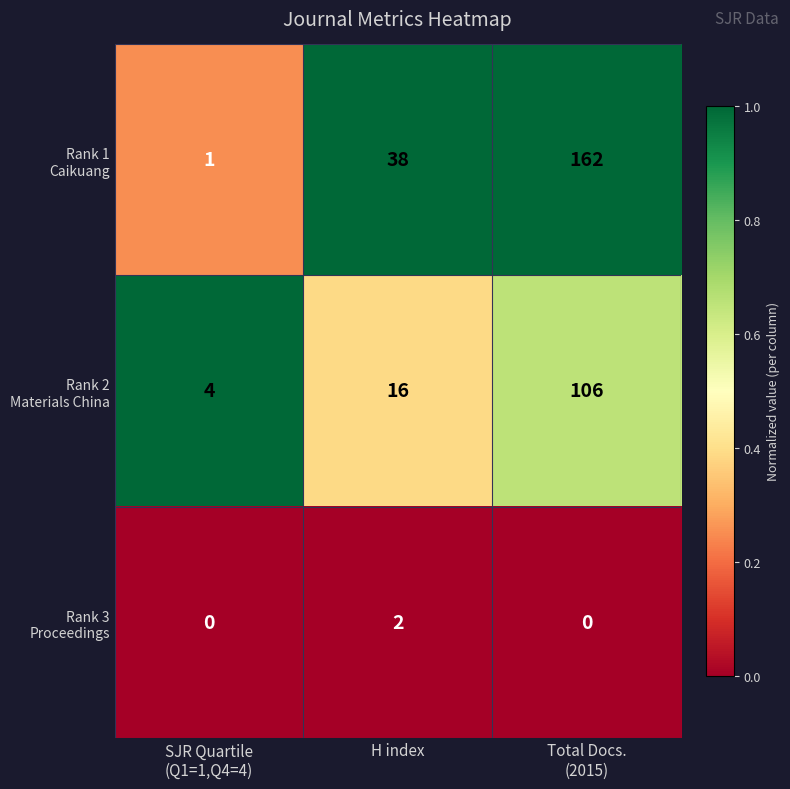

What is the difference between the highest and lowest values at H index?

36